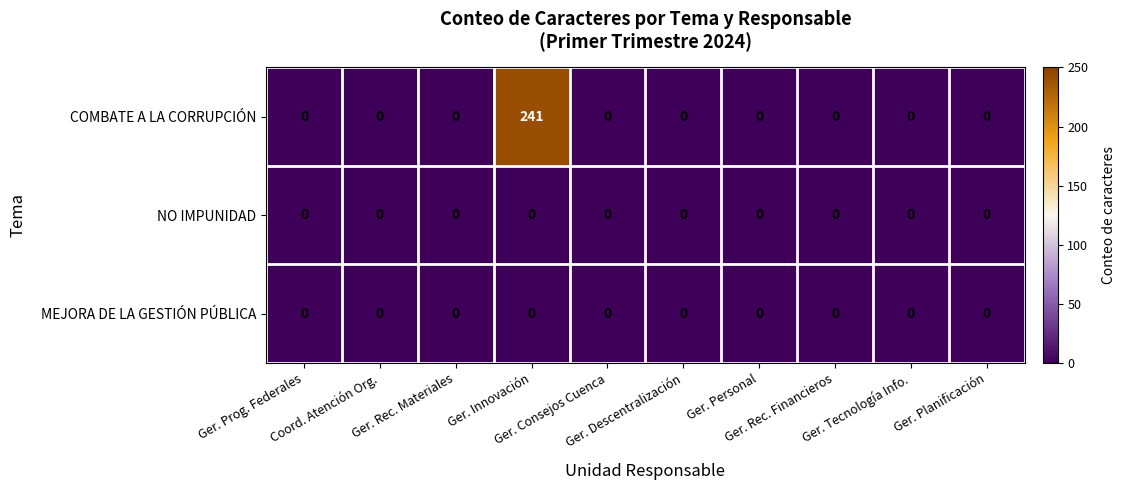

Which series has the largest range (max minus min)?

COMBATE A LA CORRUPCIÓN